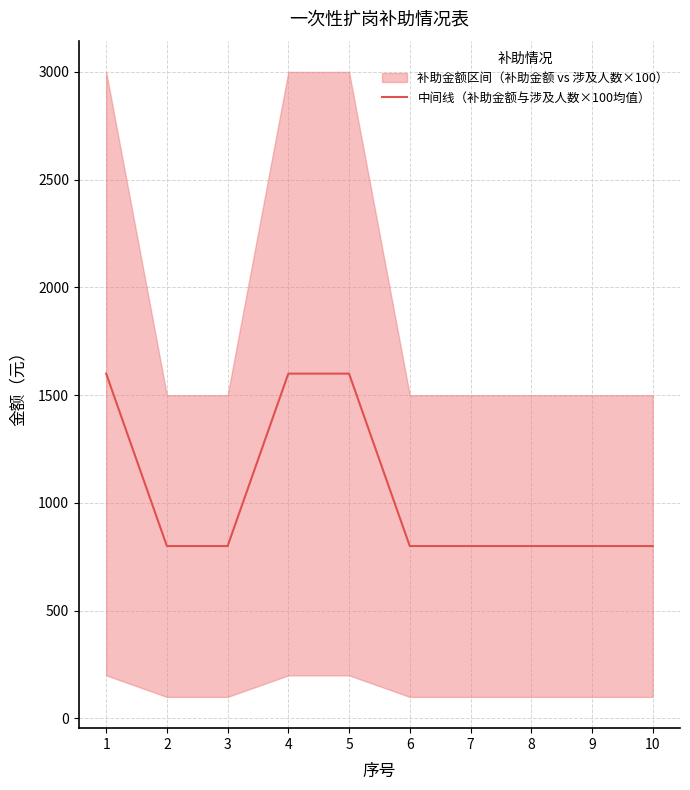

The value at 10 is 800. True or false?

True